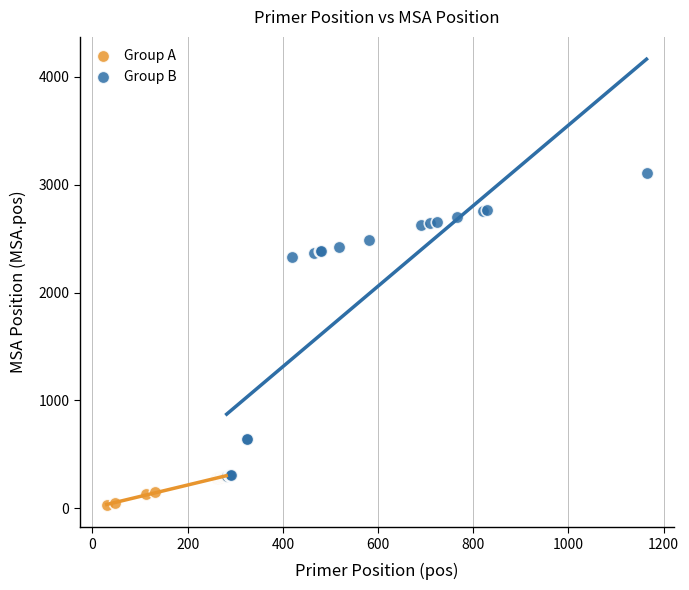

Which series reaches the maximum Y coordinate?

Group B